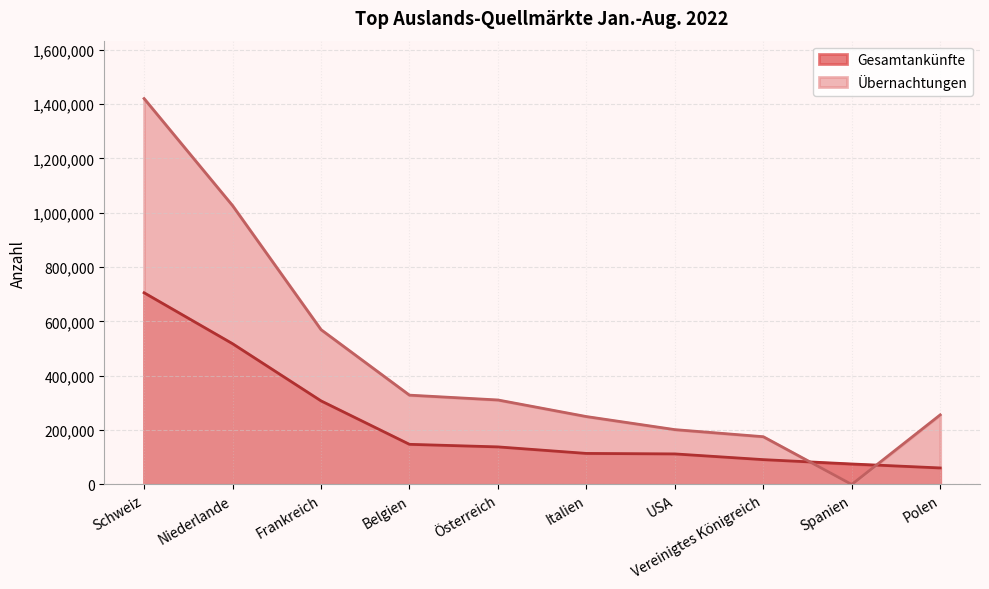

Reading left to right, what are all the values shown in this chart?

Gesamtankünfte: Schweiz=705711	Niederlande=518196	Frankreich=307780	Belgien=147762	Österreich=138317	Italien=114261	USA=112471	Vereinigtes Königreich=91410	Spanien=75426	Polen=60793
Übernachtungen: Schweiz=1420620	Niederlande=1026574	Frankreich=569968	Belgien=328805	Österreich=311053	Italien=249978	USA=201921	Vereinigtes Königreich=175812	Spanien=0	Polen=256293